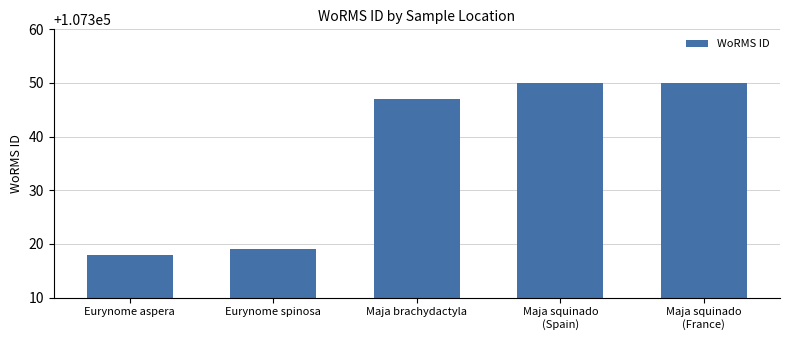

What is the label of the 1st bar from the left?

Eurynome aspera